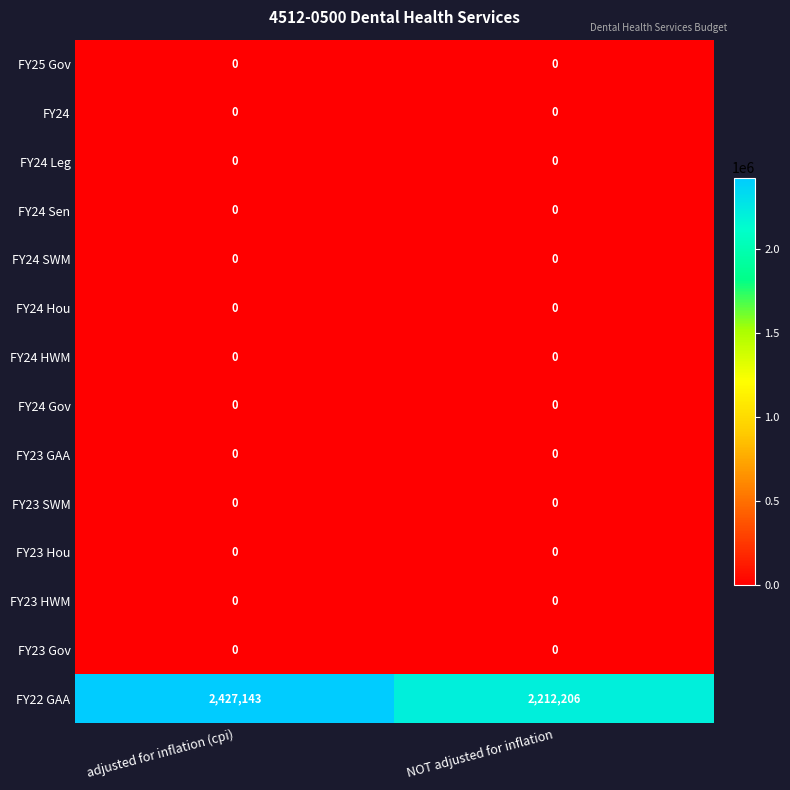

Which series has the largest total across all categories?

FY22 GAA